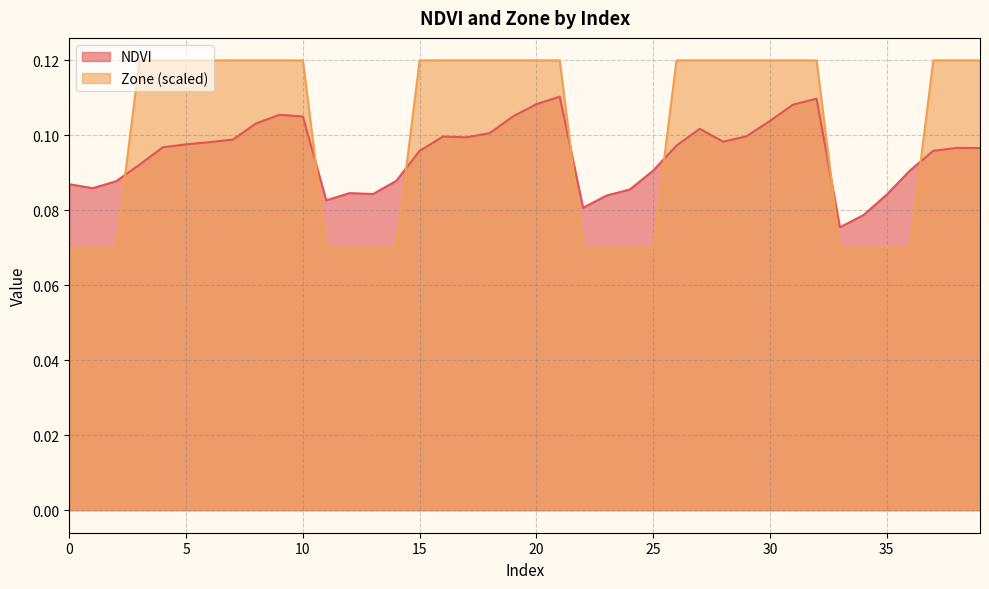

Which series has the largest total across all categories?

Zone (scaled)